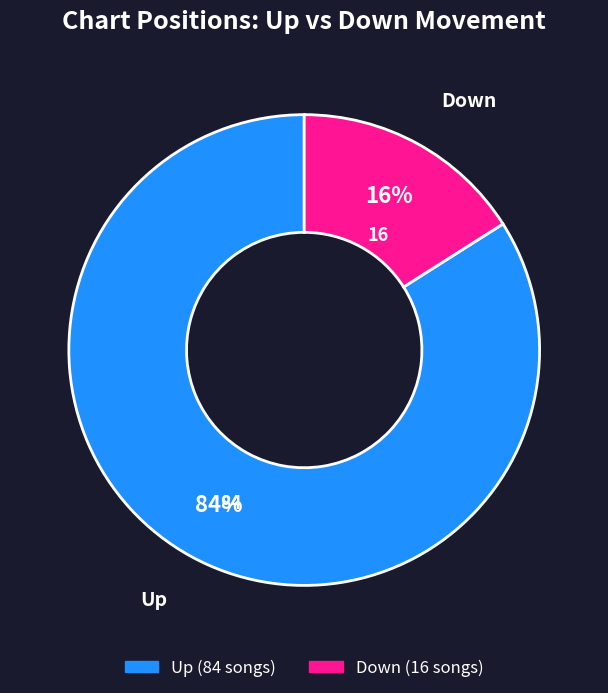

Is there a majority slice in this chart?

Yes